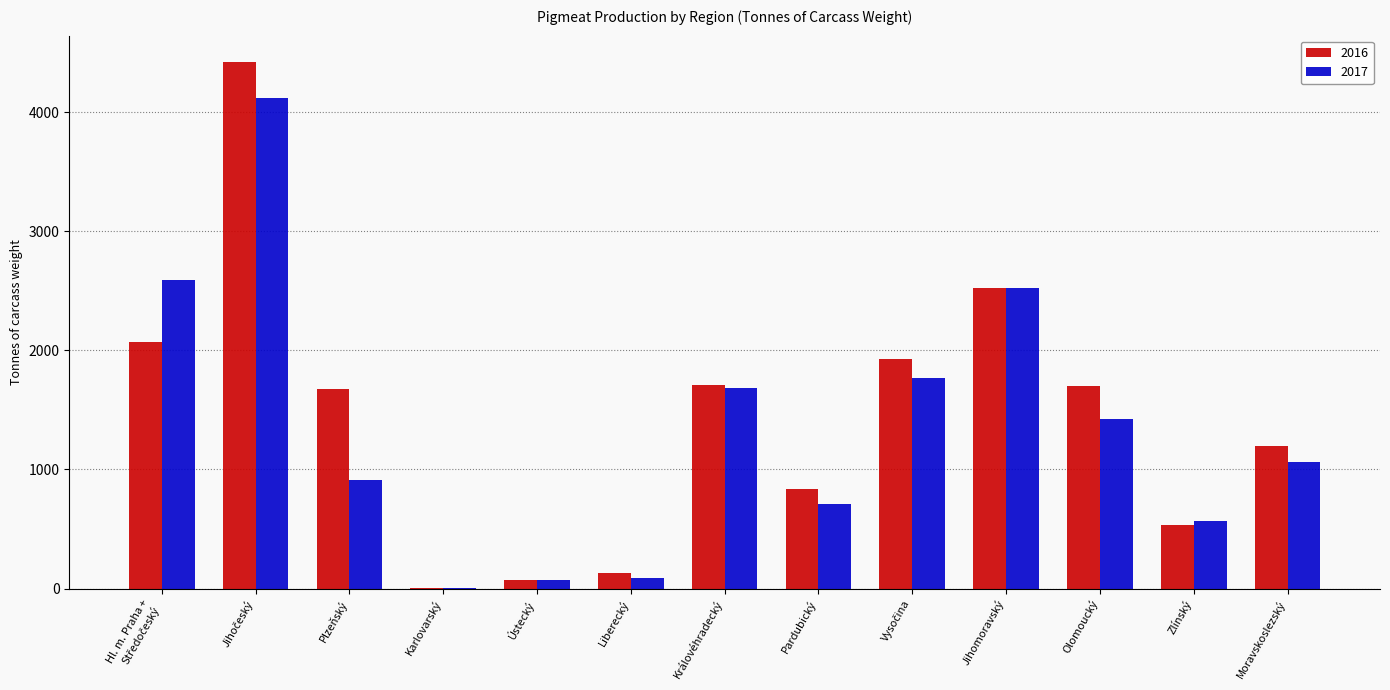

What is the total value across all series at Ústecký?

144